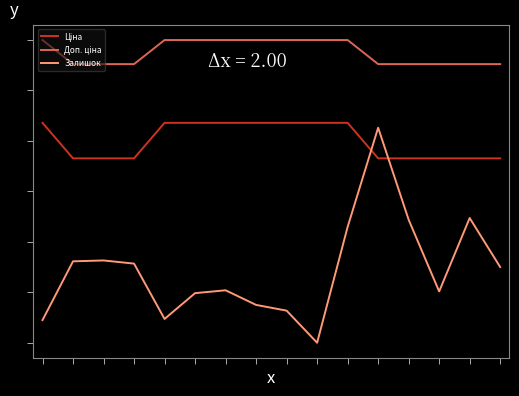

Does the chart display data point markers on the line(s)?

No